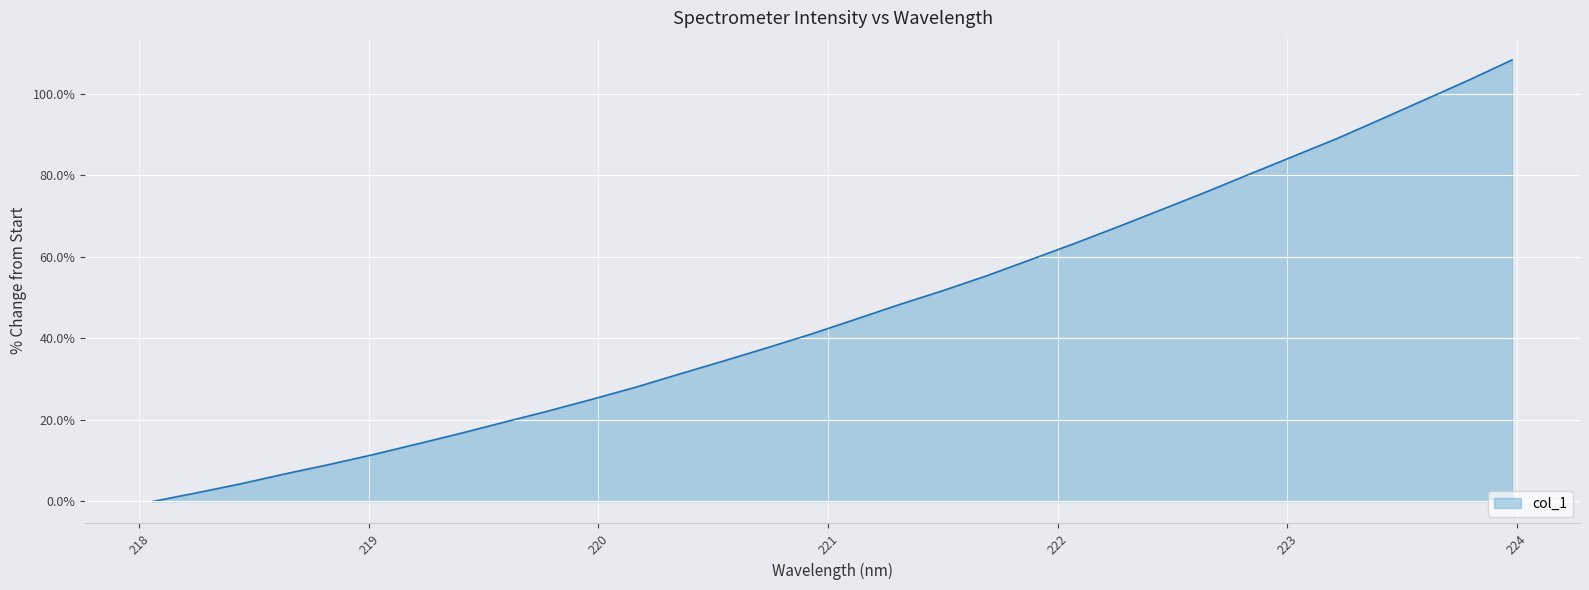

What is the maximum value shown in the chart?

108.4